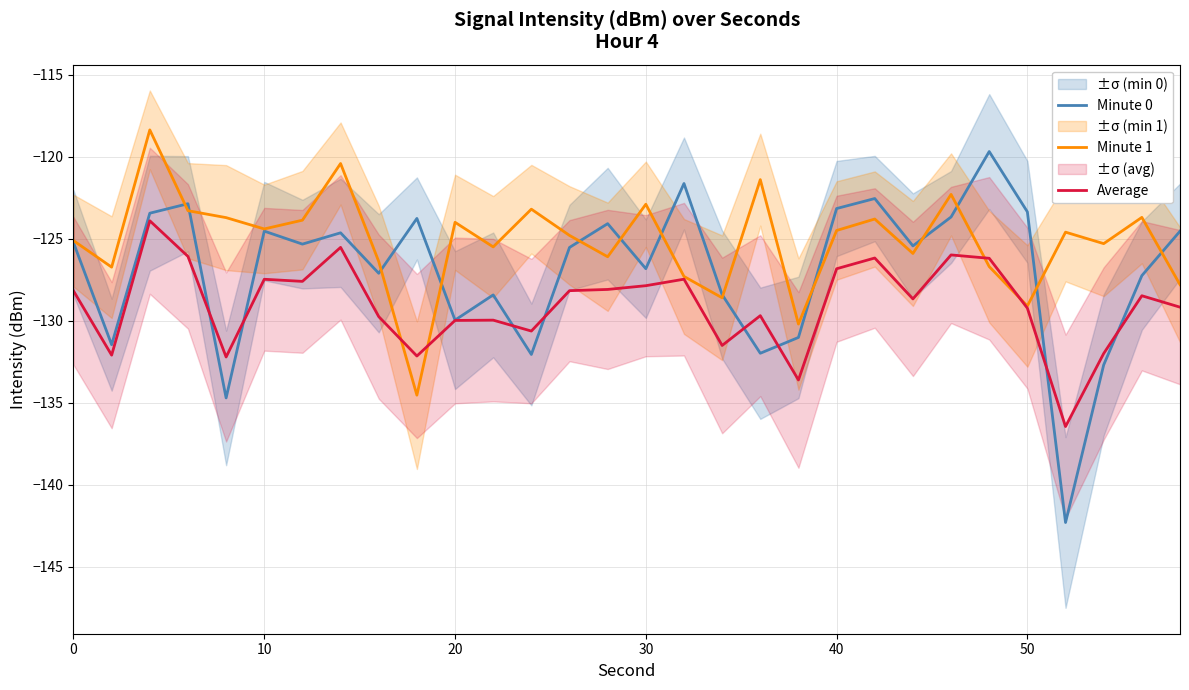

Does the chart display data point markers on the line(s)?

No